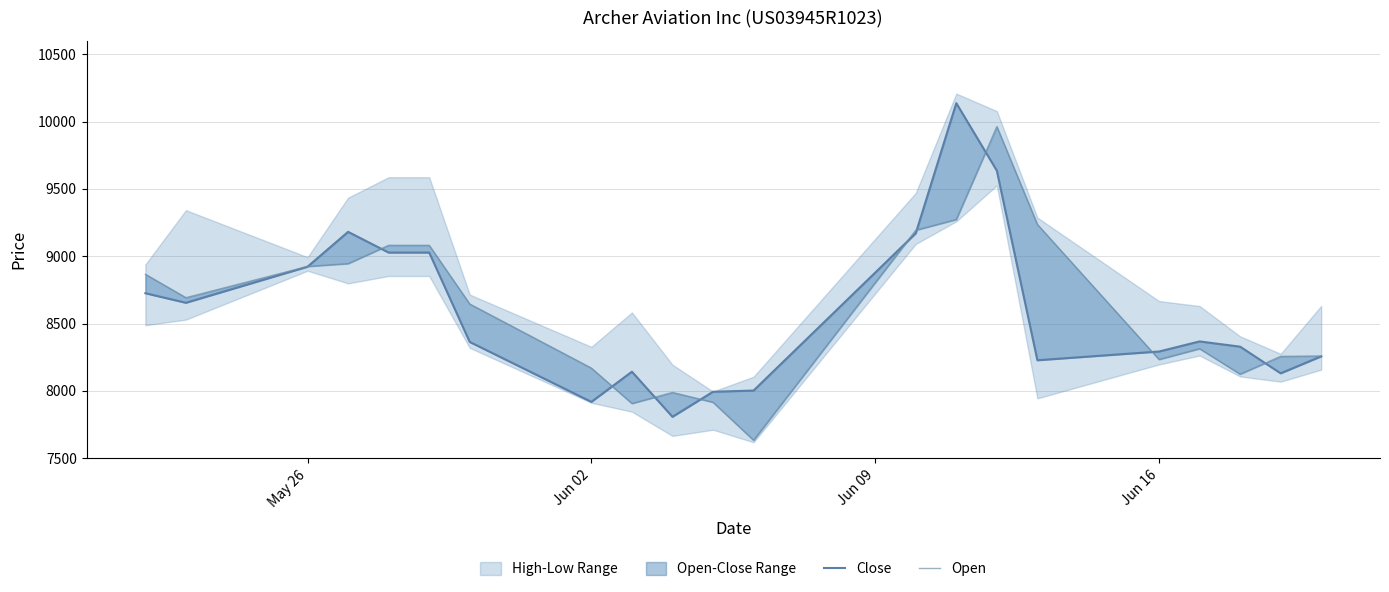

At which label does Close first exceed 8363?

May 26